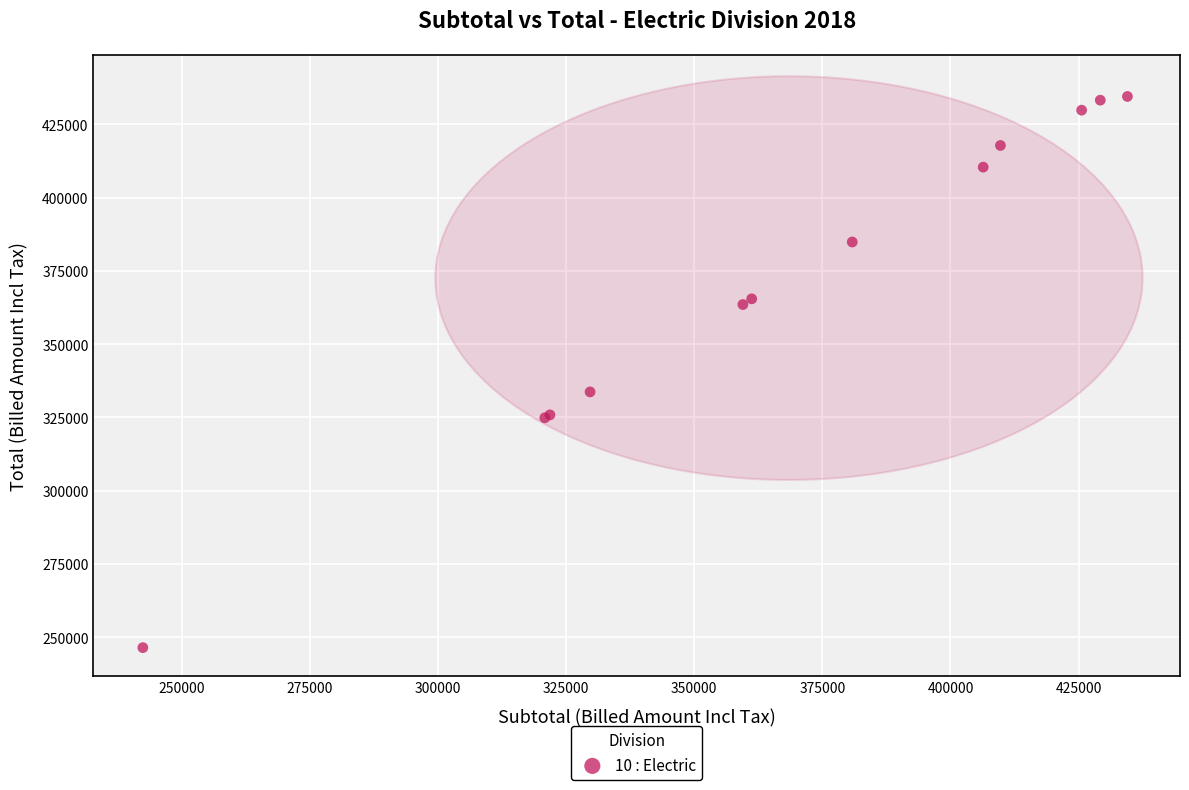

What Y value in the scatter plot is closest to 340486?

333708.2